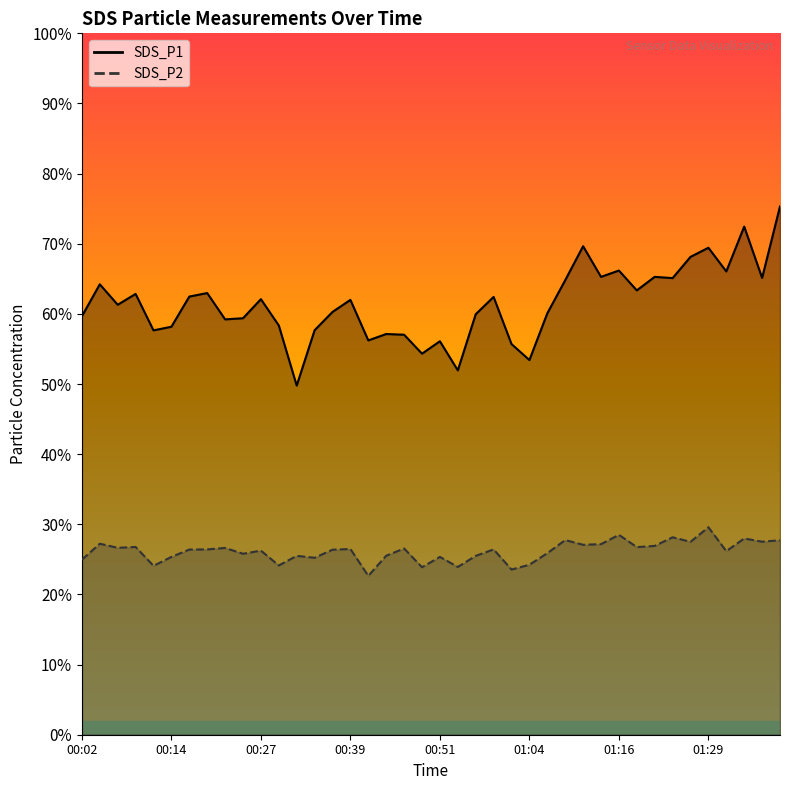

Is the value of SDS_P1 at 00:59 greater than the value of SDS_P2 at 01:36?

Yes